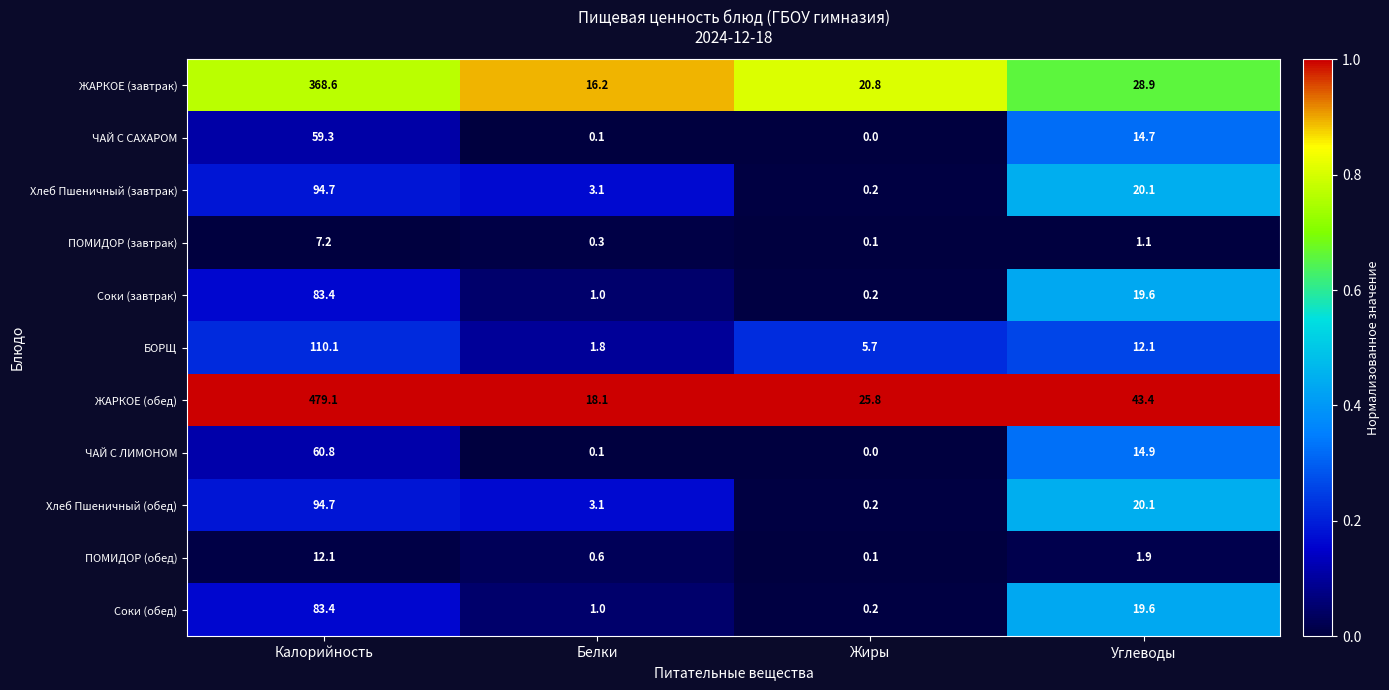

What is the maximum value shown in the chart?

479.1